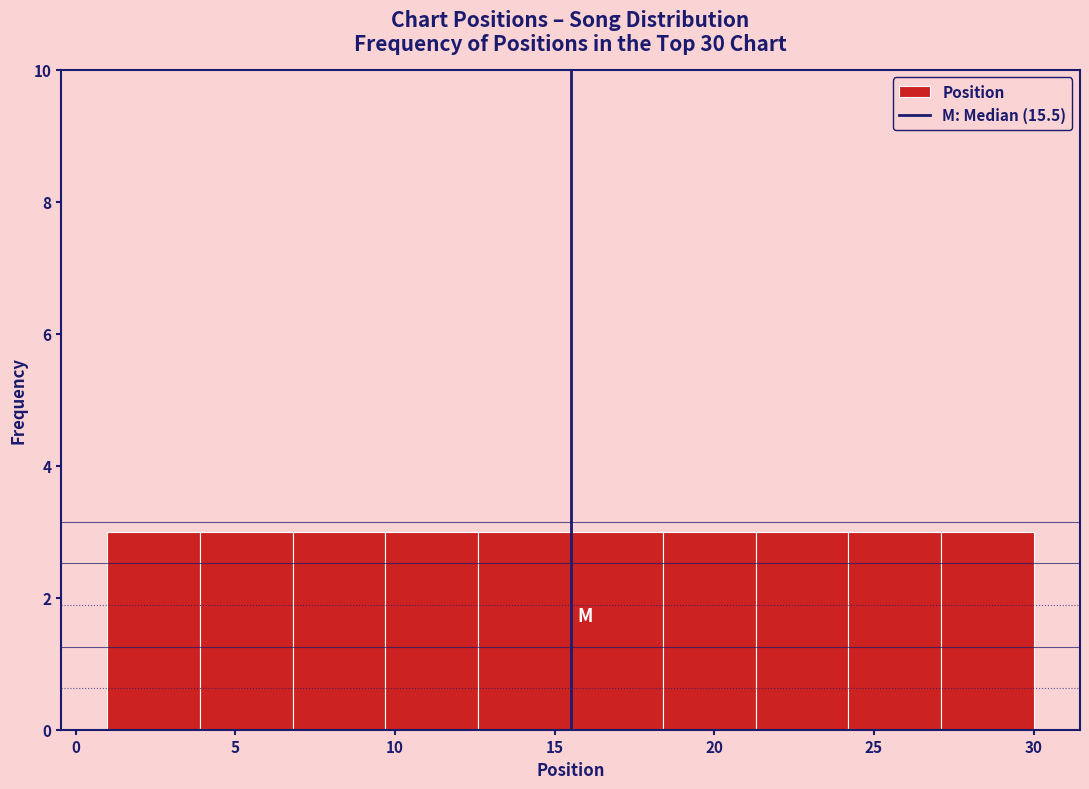

Reading left to right, list every bar in this chart as the range it spans on the x-axis followed by its height. Neither the bar edges nor the heights are printed on the chart, so give them approximately, as read against the axes.

1.0 to 3.9: 3
3.9 to 6.8: 3
6.8 to 9.7: 3
9.7 to 12.6: 3
12.6 to 15.5: 3
15.5 to 18.4: 3
18.4 to 21.3: 3
21.3 to 24.2: 3
24.2 to 27.1: 3
27.1 to 30.0: 3